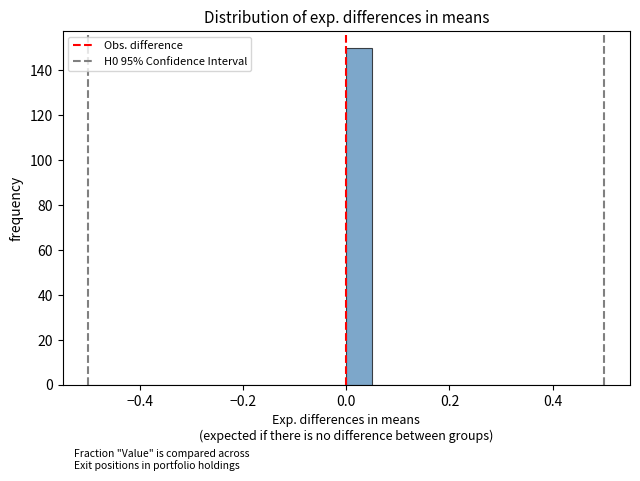

Read against the x-axis, roughly where is the centre of the tallest bar?

0.02